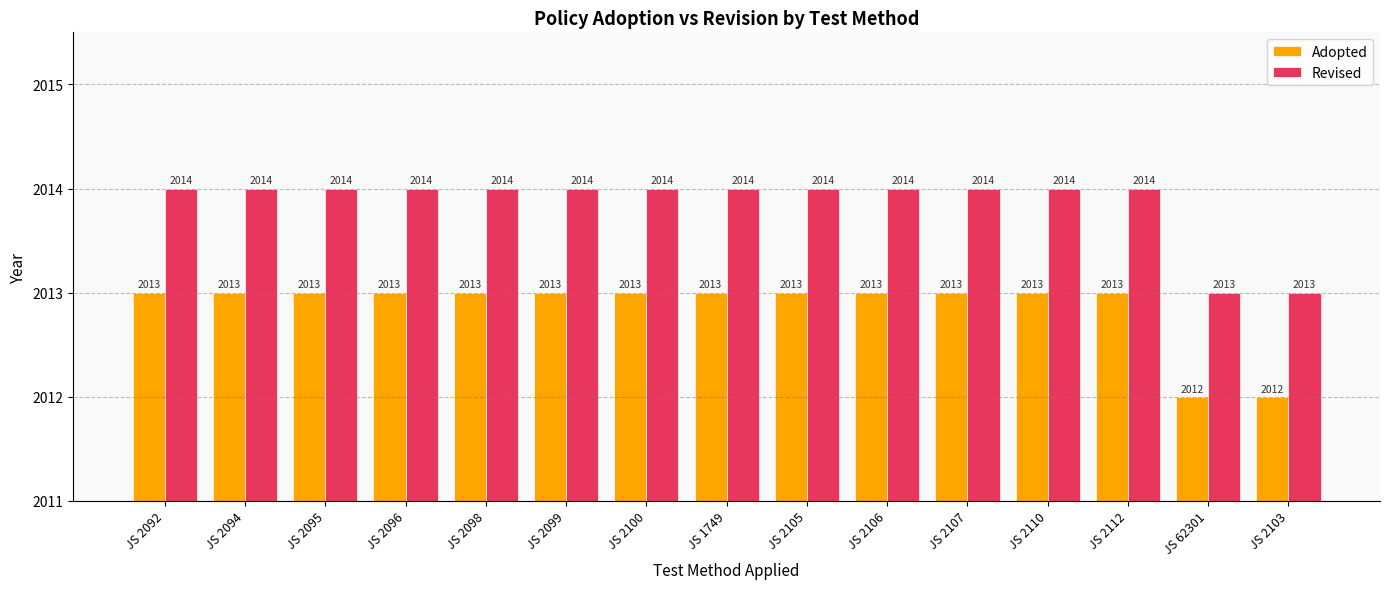

Does the chart contain stacked bars?

No